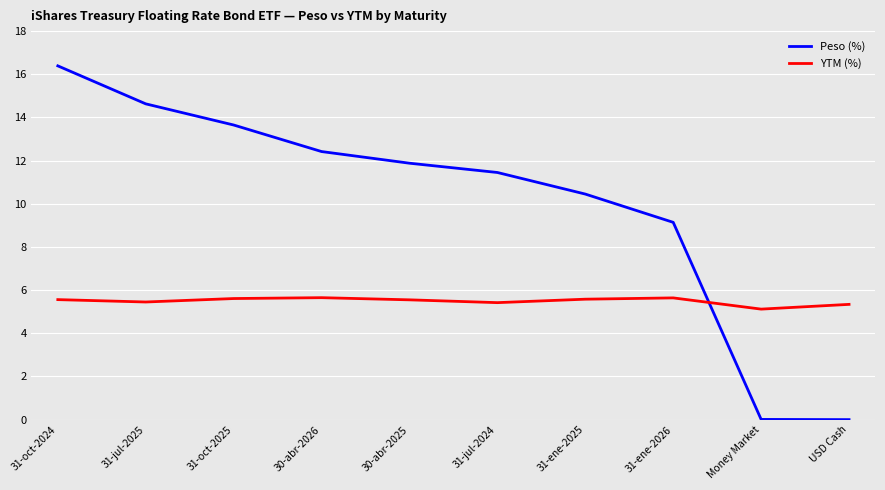

Count the number of data series in this chart.

2